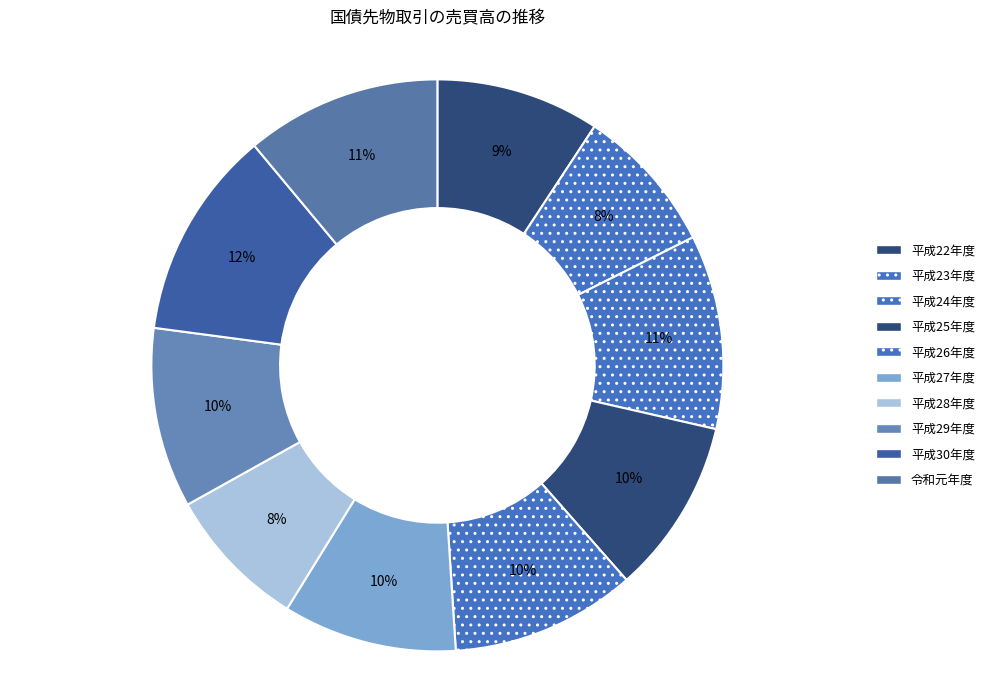

To the nearest percent, what portion does 平成27年度 represent?

10%